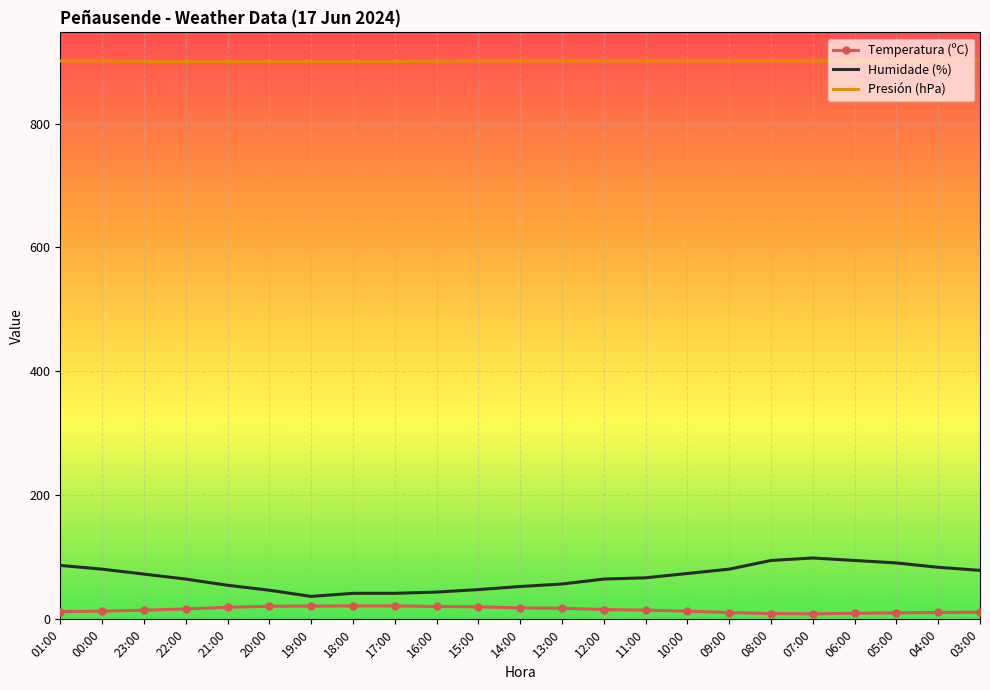

What is the minimum value shown in the chart?

8.9